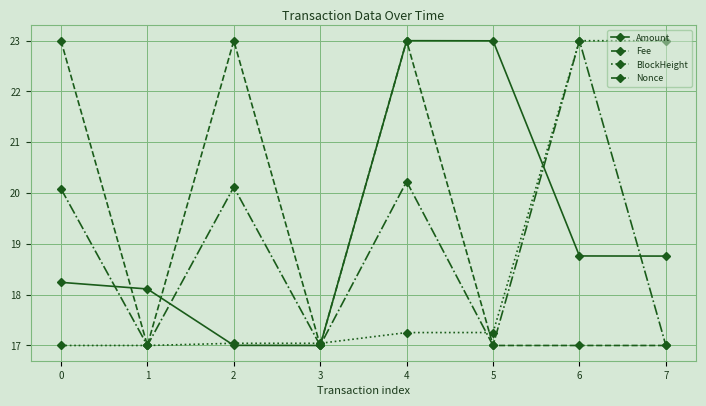

What is the maximum value shown in the chart?

23.0